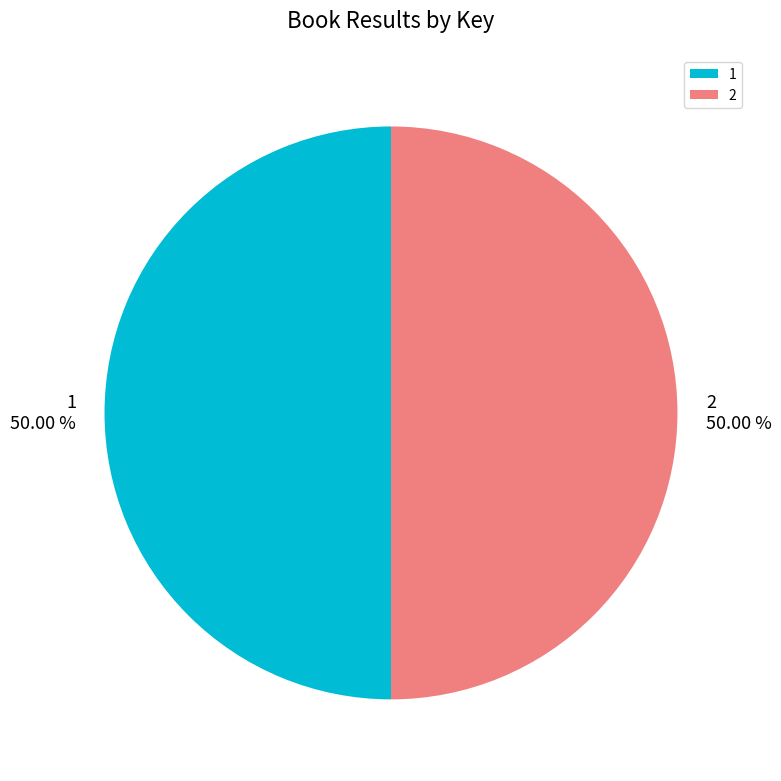

To the nearest percent, what percentage of the pie is 1?

50%